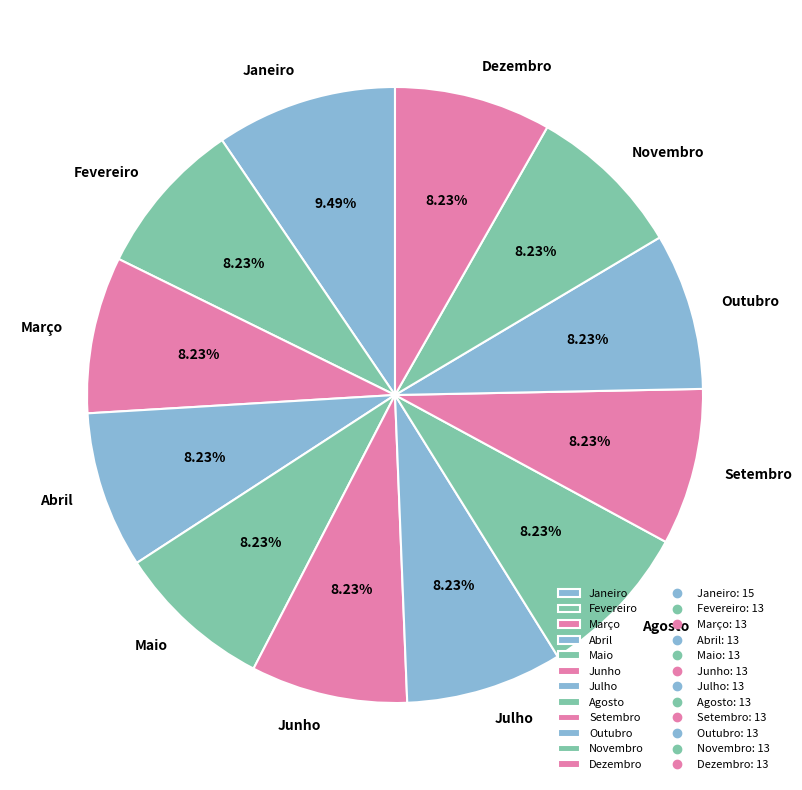

To the nearest percent, what is the average slice percentage?

8%